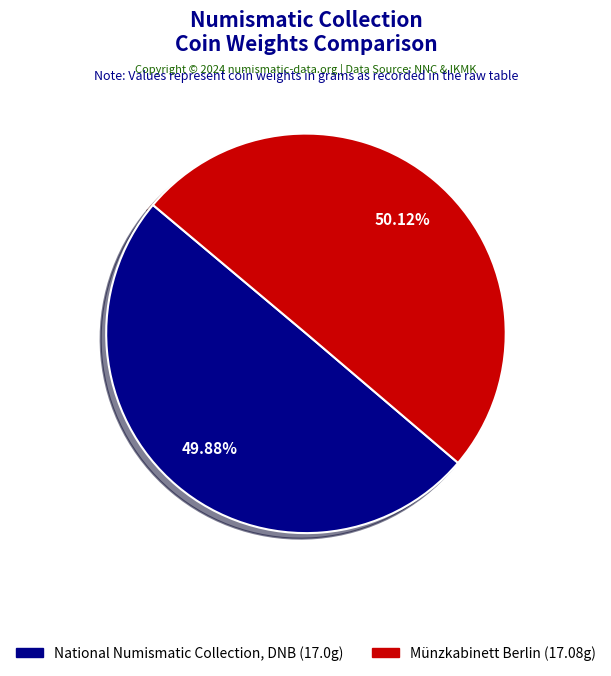

What is the ratio of the value at National Numismatic Collection, DNB (17.0g) to the value at Münzkabinett Berlin (17.08g)?

1.0